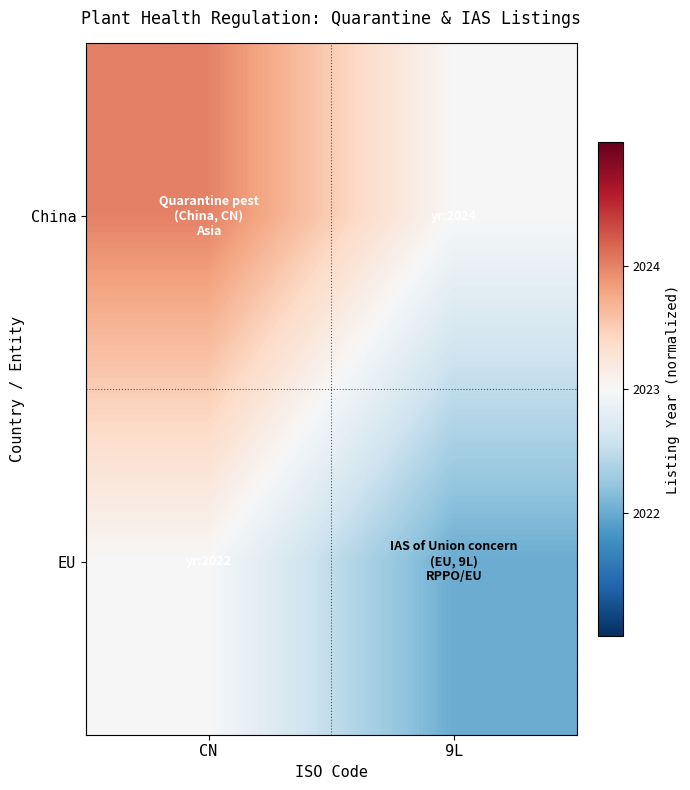

Reading left to right, list all the values displayed in this chart.

China: CN=2024	9L=2023
EU: CN=2023	9L=2022